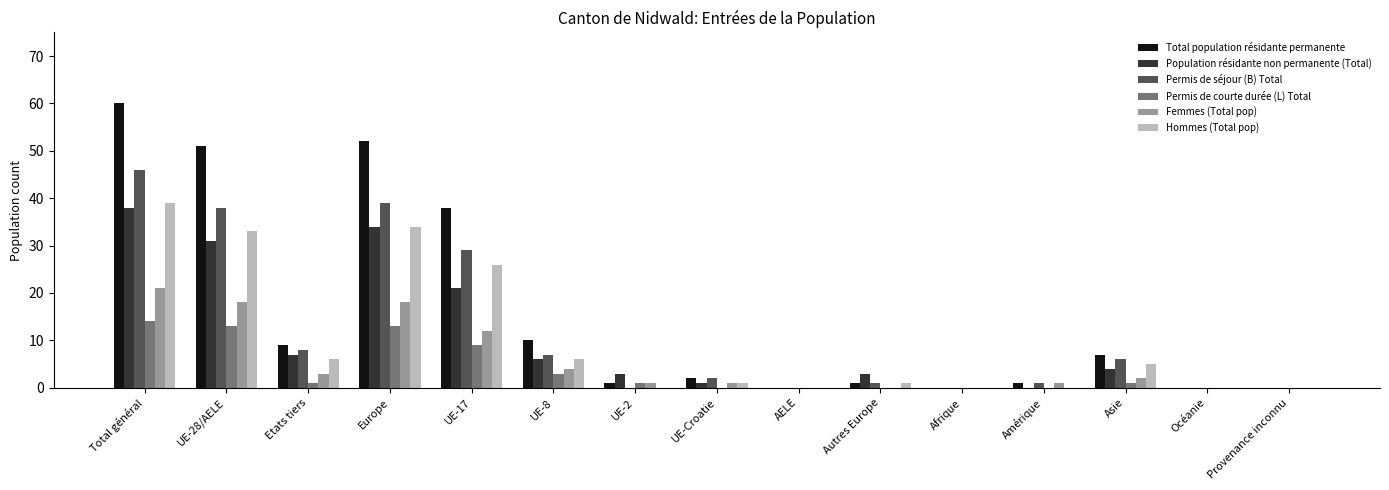

Reading left to right, list all the values displayed in this chart.

Total population résidante permanente: 60	51	9	52	38	10	1	2	0	1	0	1	7	0	0
Population résidante non permanente (Total): 38	31	7	34	21	6	3	1	0	3	0	0	4	0	0
Permis de séjour (B) Total: 46	38	8	39	29	7	0	2	0	1	0	1	6	0	0
Permis de courte durée (L) Total: 14	13	1	13	9	3	1	0	0	0	0	0	1	0	0
Femmes (Total pop): 21	18	3	18	12	4	1	1	0	0	0	1	2	0	0
Hommes (Total pop): 39	33	6	34	26	6	0	1	0	1	0	0	5	0	0